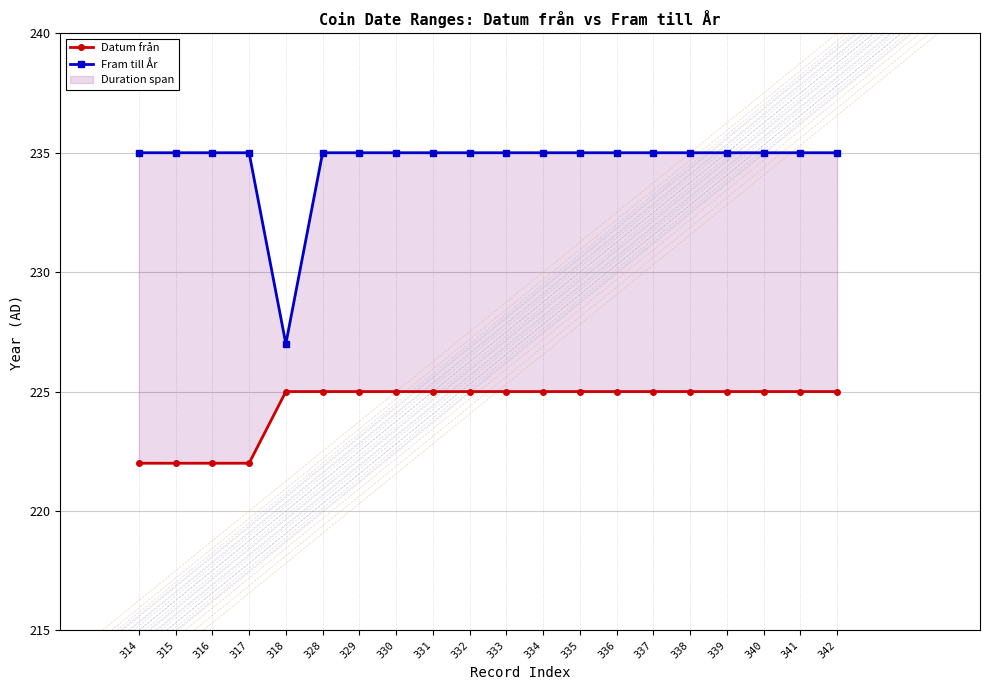

How many data points in Fram till År are less than 235?

1